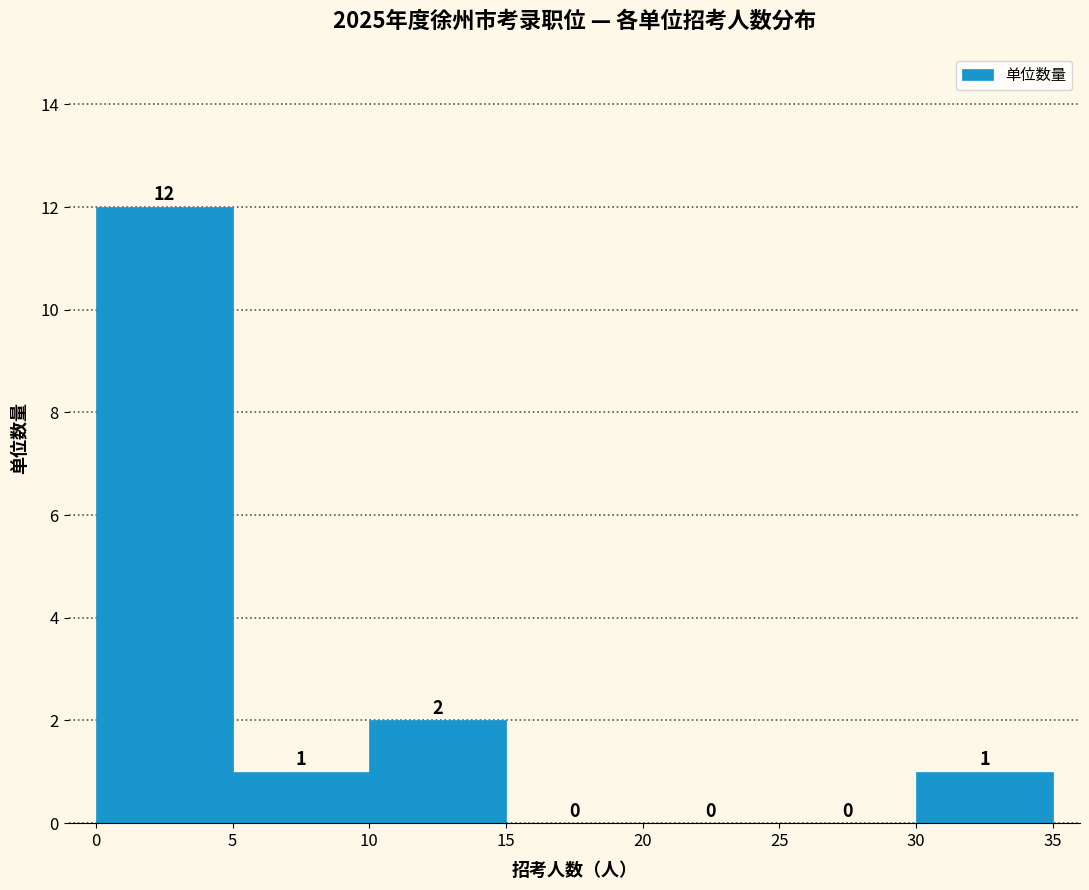

Reading left to right, transcribe this chart: for each bar, give the range it covers on the x-axis and its height.

0 to 5: 12
5 to 10: 1
10 to 15: 2
15 to 20: 0
20 to 25: 0
25 to 30: 0
30 to 35: 1